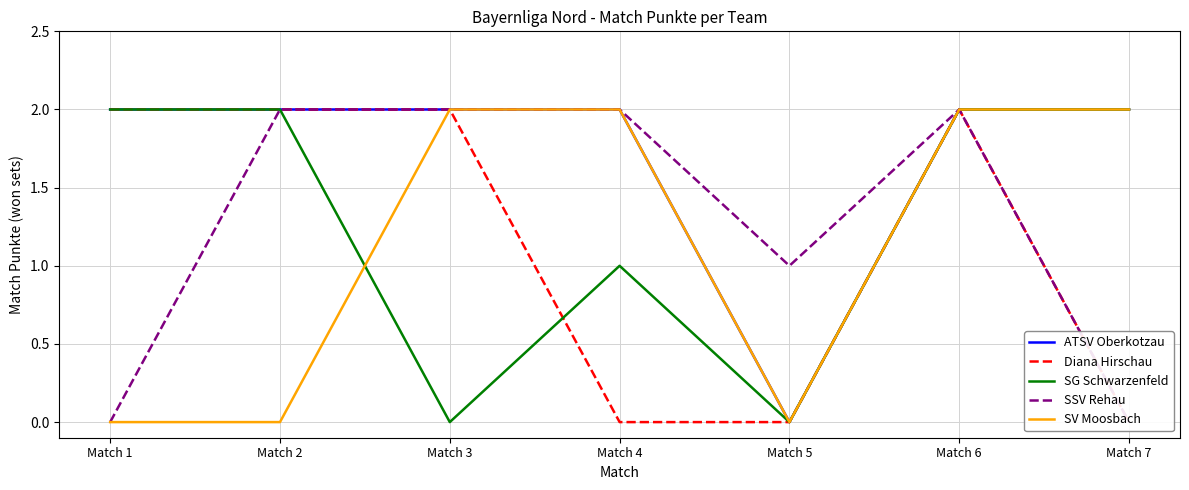

Reading left to right, transcribe all the data shown in this chart.

ATSV Oberkotzau: Match 1=2	Match 2=2	Match 3=2	Match 4=2	Match 5=0	Match 6=2	Match 7=2
Diana Hirschau: Match 1=2	Match 2=2	Match 3=2	Match 4=0	Match 5=0	Match 6=2	Match 7=0
SG Schwarzenfeld: Match 1=2	Match 2=2	Match 3=0	Match 4=1	Match 5=0	Match 6=2	Match 7=2
SSV Rehau: Match 1=0	Match 2=2	Match 3=2	Match 4=2	Match 5=1	Match 6=2	Match 7=0
SV Moosbach: Match 1=0	Match 2=0	Match 3=2	Match 4=2	Match 5=0	Match 6=2	Match 7=2